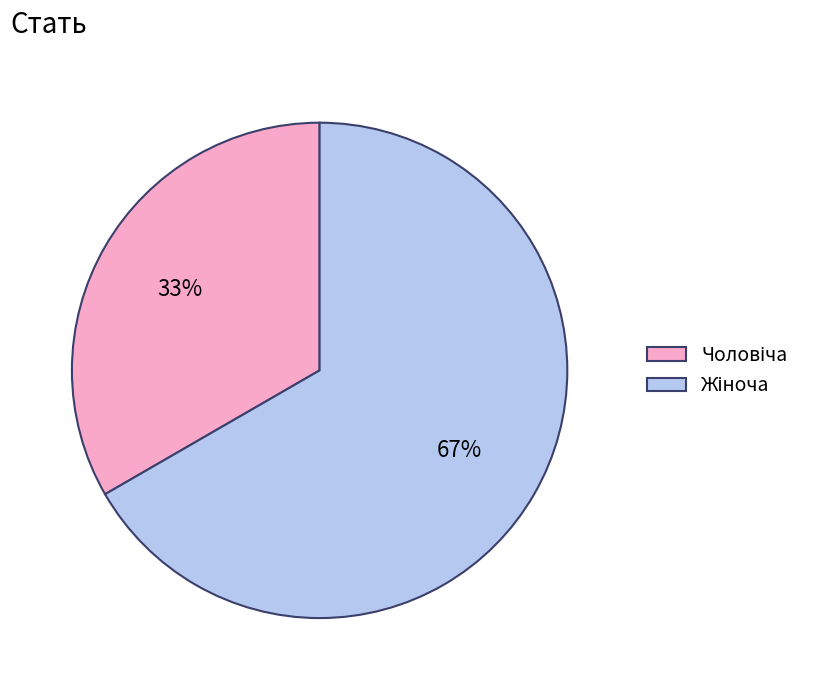

Is there any slice that represents more than half of the pie?

Yes